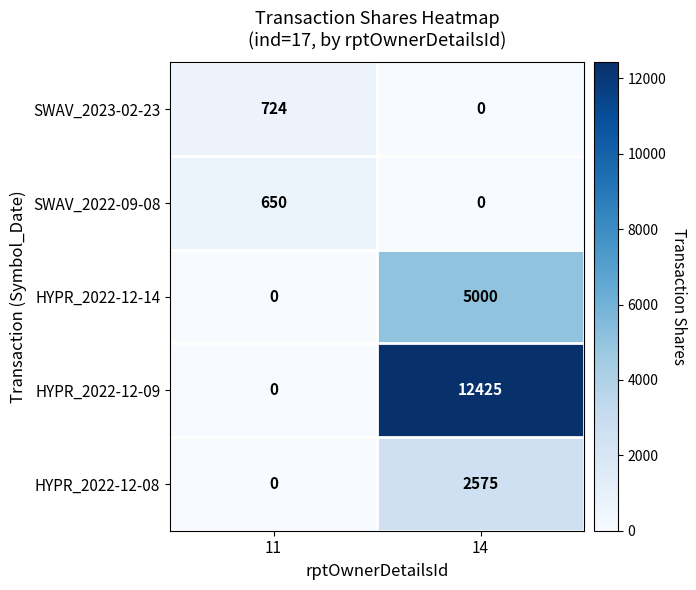

At which label is HYPR_2022-12-09 closest to 6212?

11